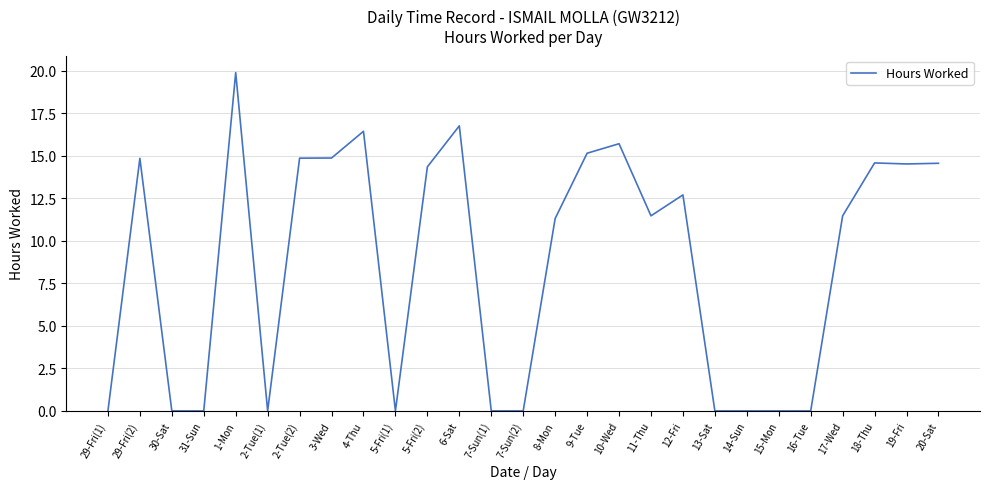

The chart shows a value of 9.8 at 5-Fri(2). True or false?

False